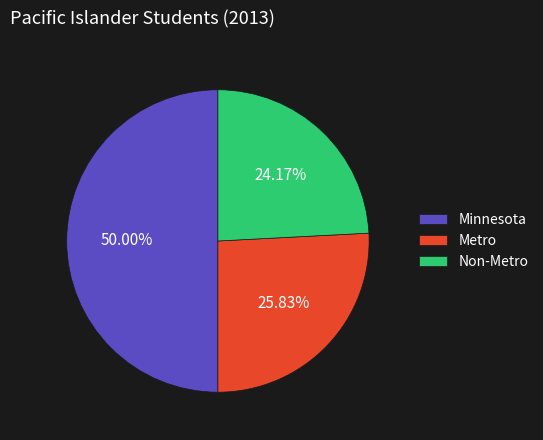

The Non-Metro slice represents 34% of the pie. True or false?

False